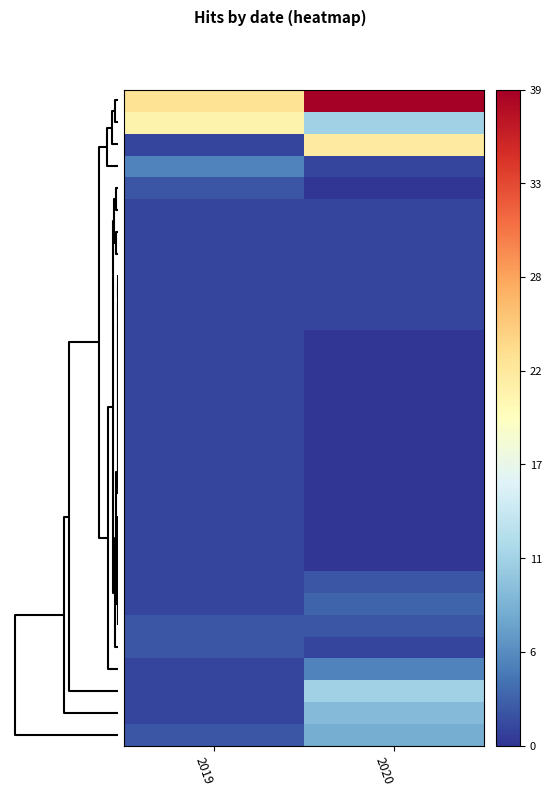

What is the spread (max minus min) of values at 2020?

39